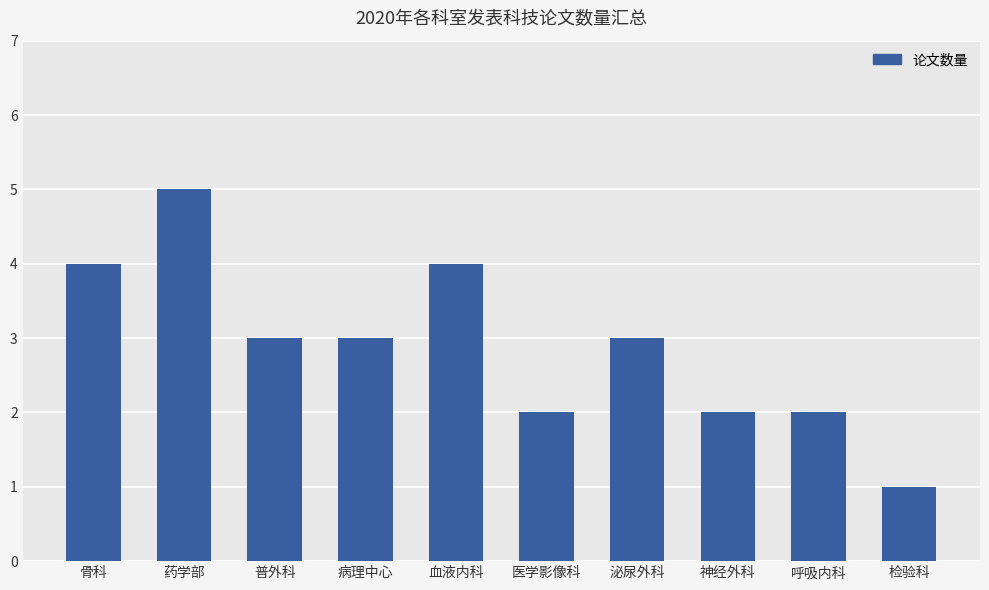

Between 血液内科 and 药学部, which is larger?

药学部